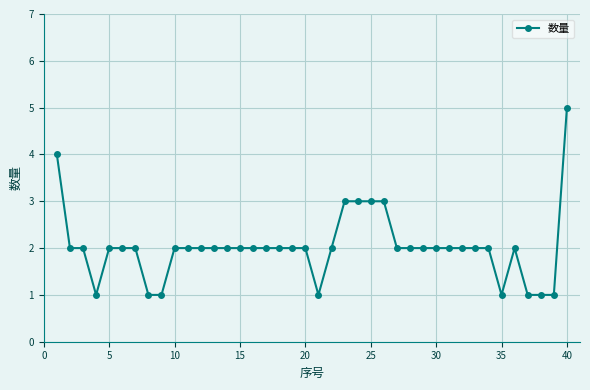

What is the difference between the maximum and minimum values?

4